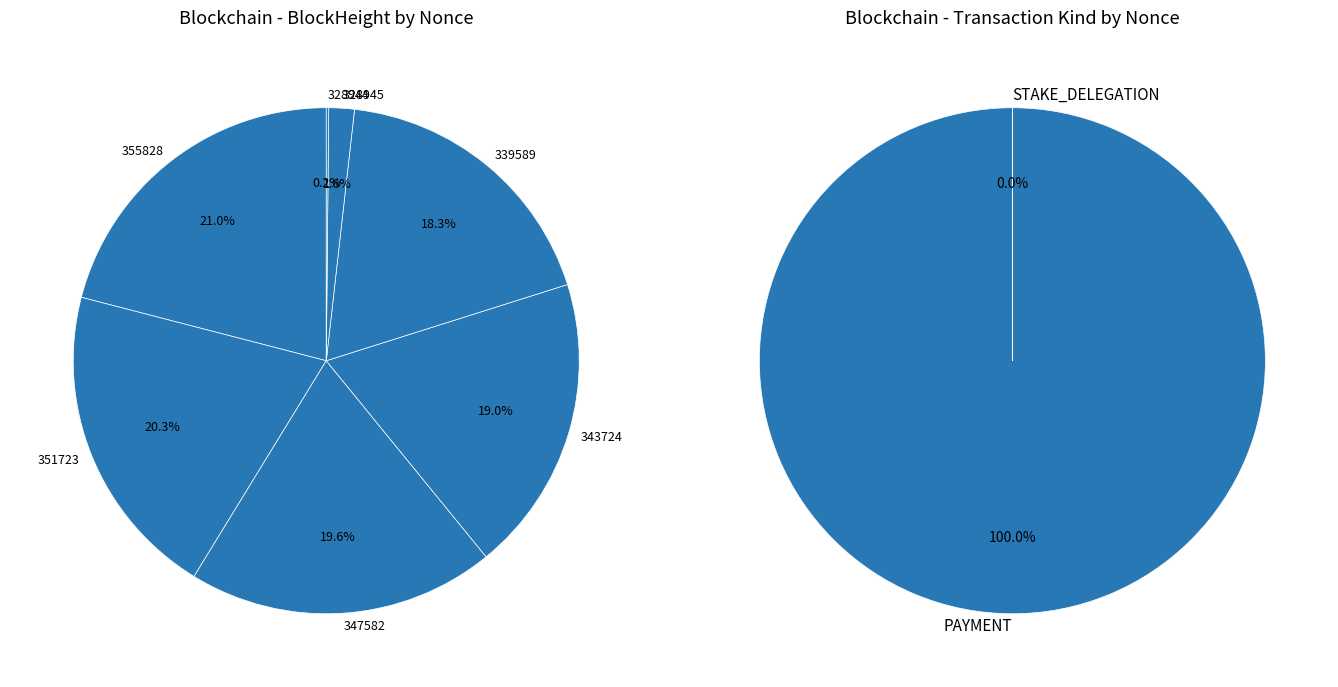

To the nearest percent, what is the difference between the largest and smallest slice percentages?

21%